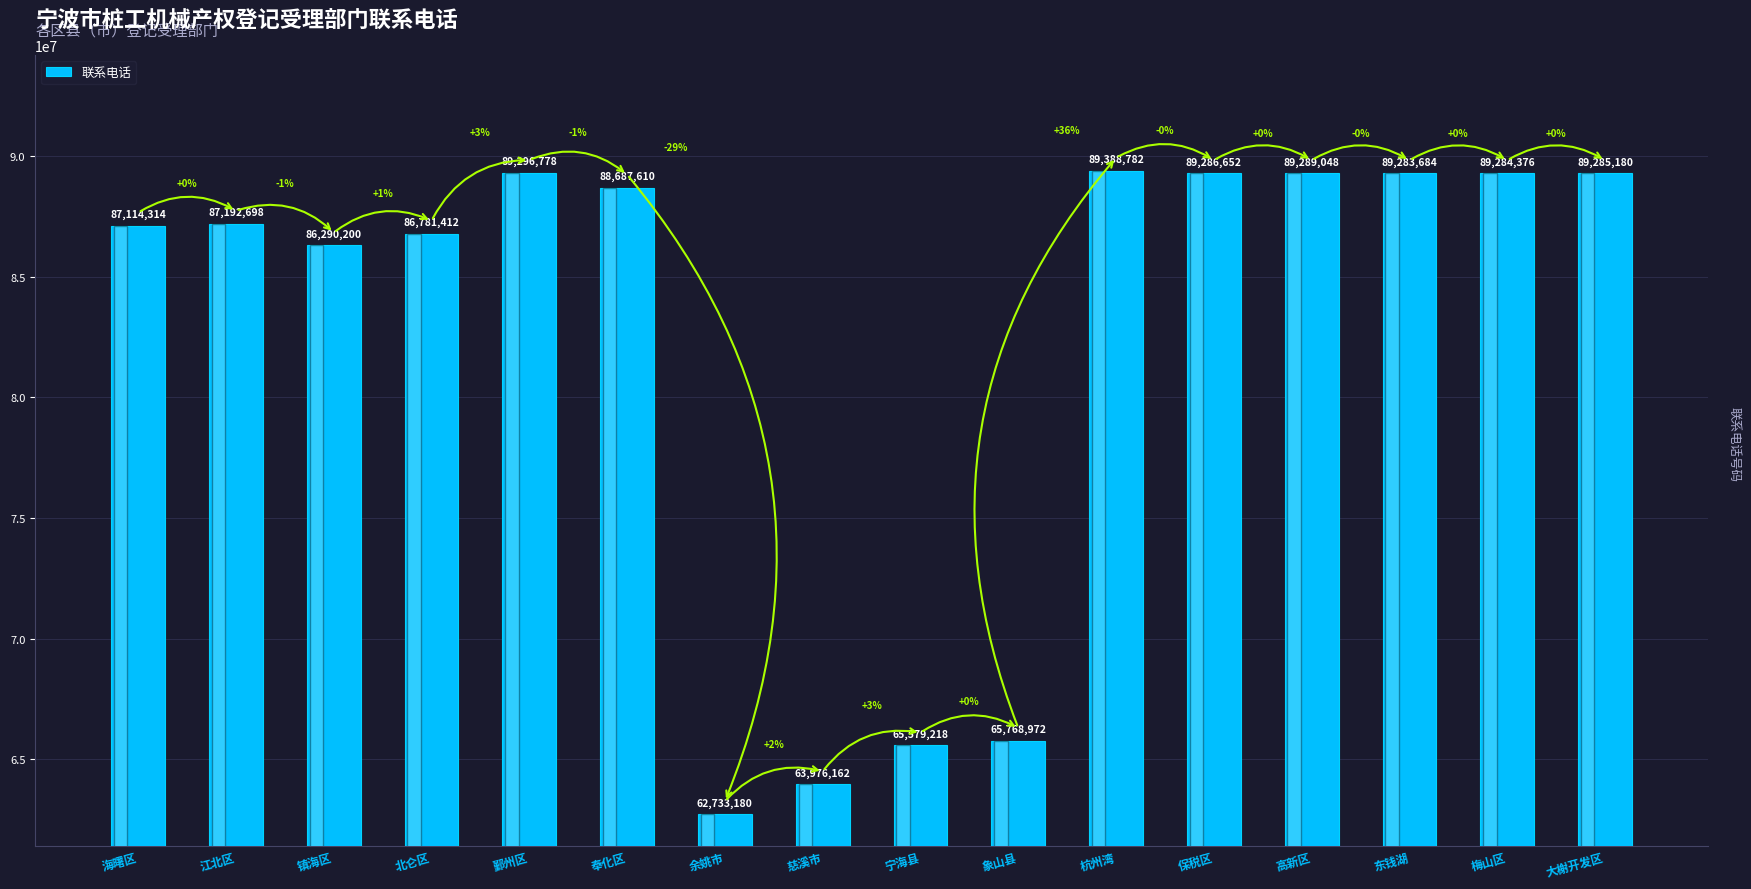

Reading left to right, extract all data points from this chart.

海曙区=87114314	江北区=87192698	镇海区=86290200	北仑区=86781412	鄞州区=89296778	奉化区=88687610	余姚市=62733180	慈溪市=63976162	宁海县=65579218	象山县=65768972	杭州湾=89388782	保税区=89286652	高新区=89289048	东钱湖=89283684	梅山区=89284376	大榭开发区=89285180